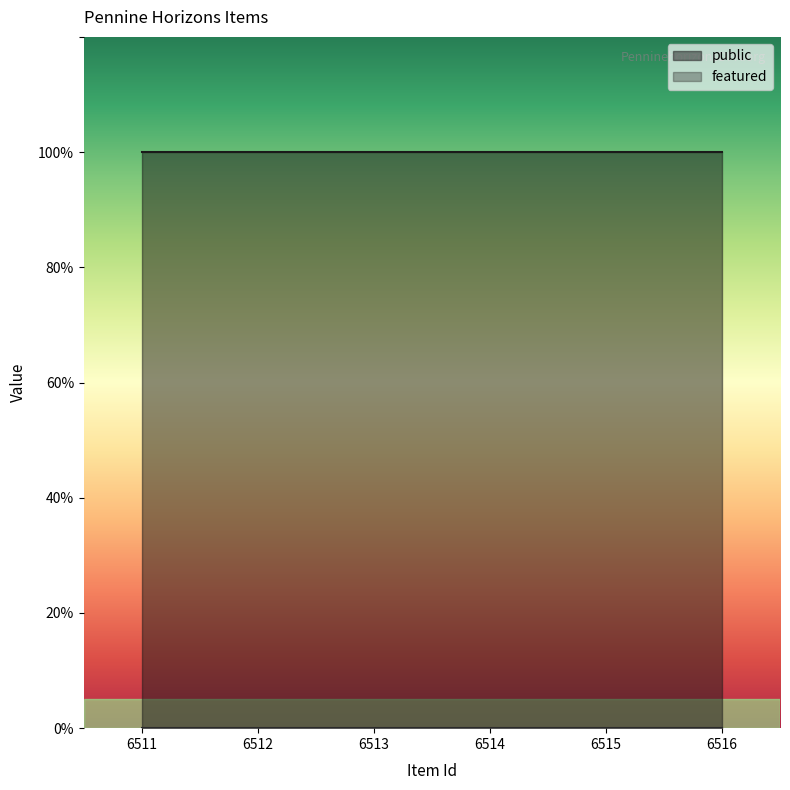

Reading right to left, list all the values displayed in this chart.

public: 1	1	1	1	1	1
featured: 0	0	0	0	0	0